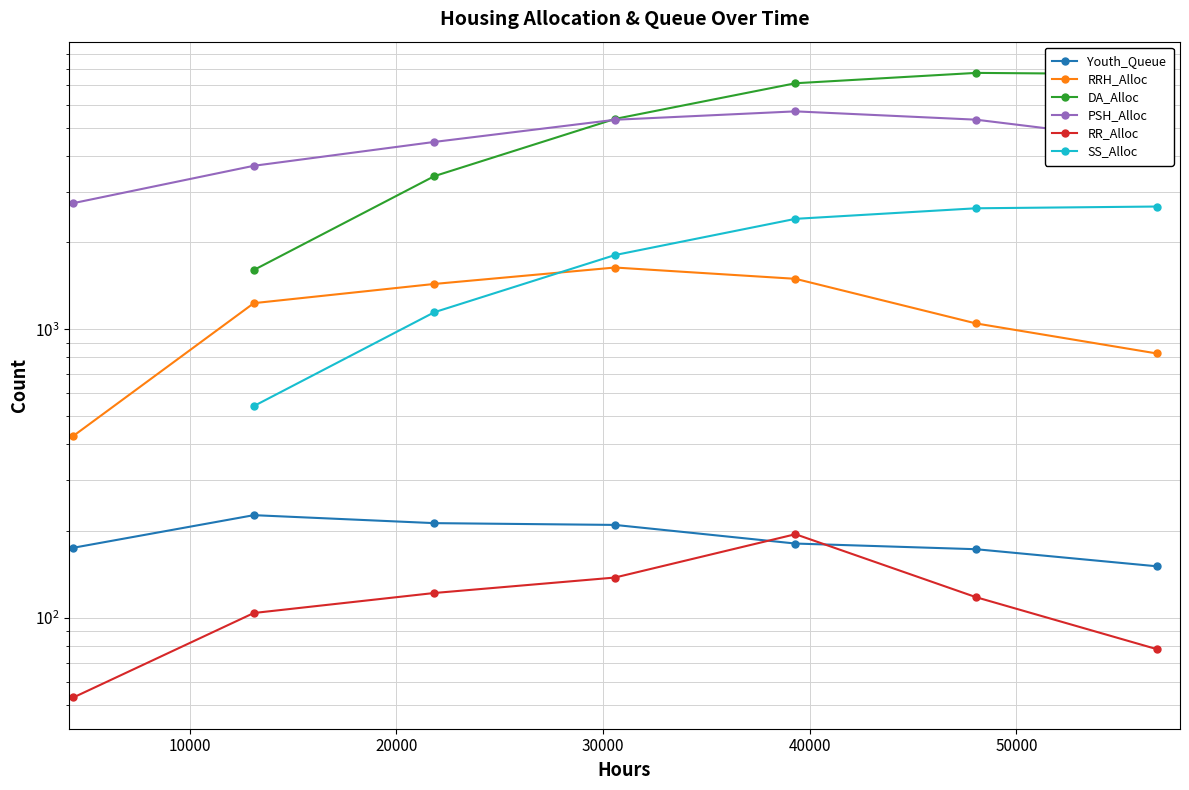

How many lines are shown in the chart?

6